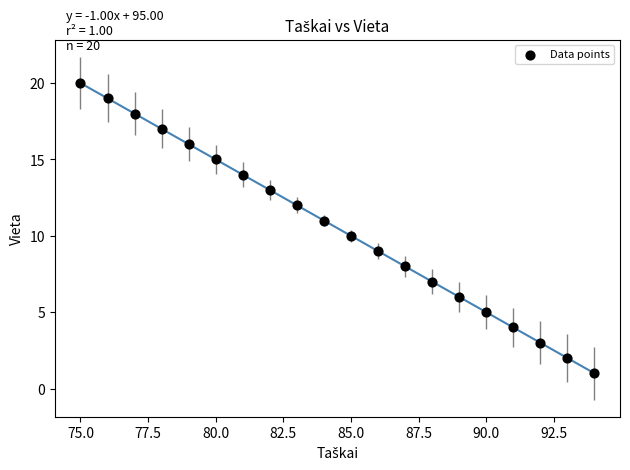

What is the range of X values (max minus min)?

19